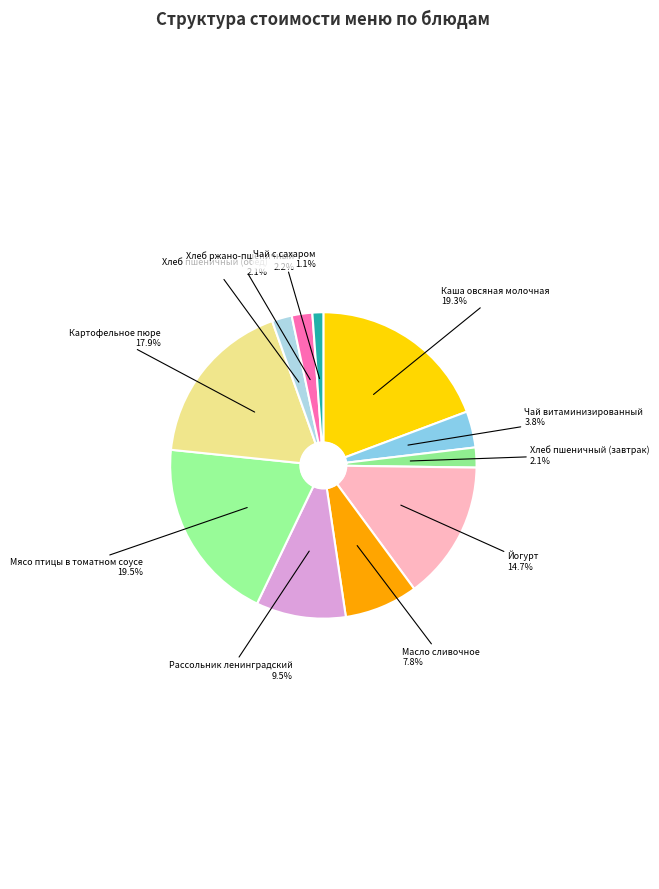

Combined, do Мясо птицы в томатном соусе and Чай витаминизированный account for over 50%?

No